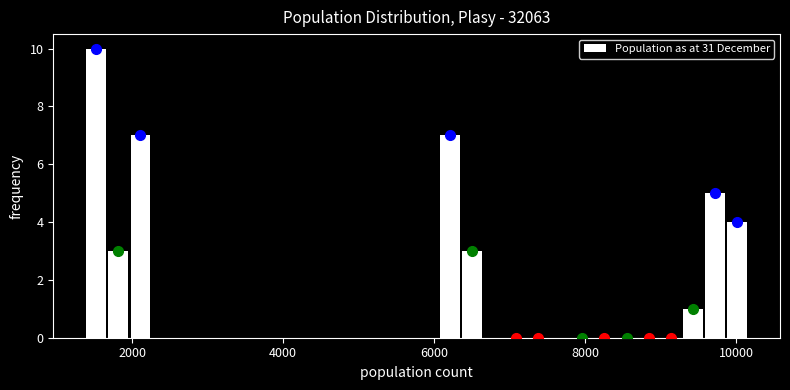

Around what value on the x-axis is the tallest bar? Give the approximate position of its centre, as read against the axis.

1600